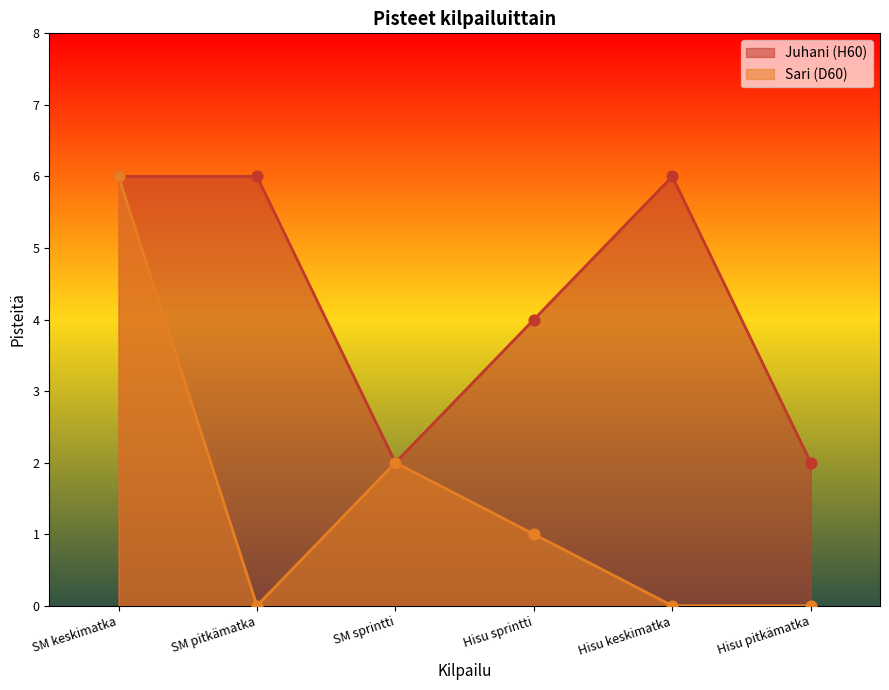

Is the value of Juhani (H60) at Hisu pitkämatka greater than the value of Sari (D60) at SM keskimatka?

No